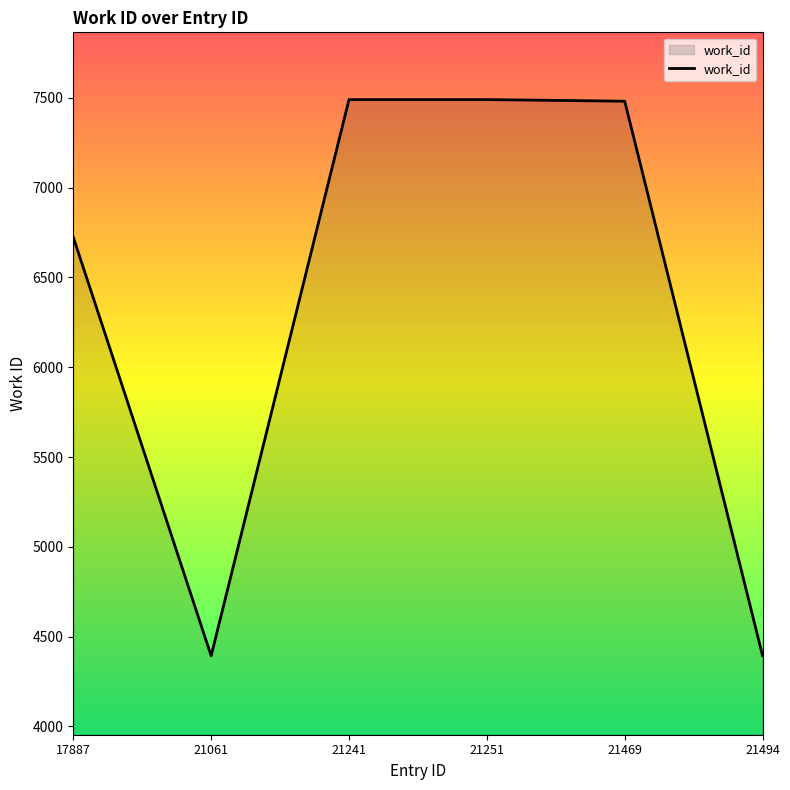

Where is the data nearest to the value 5941?

17887